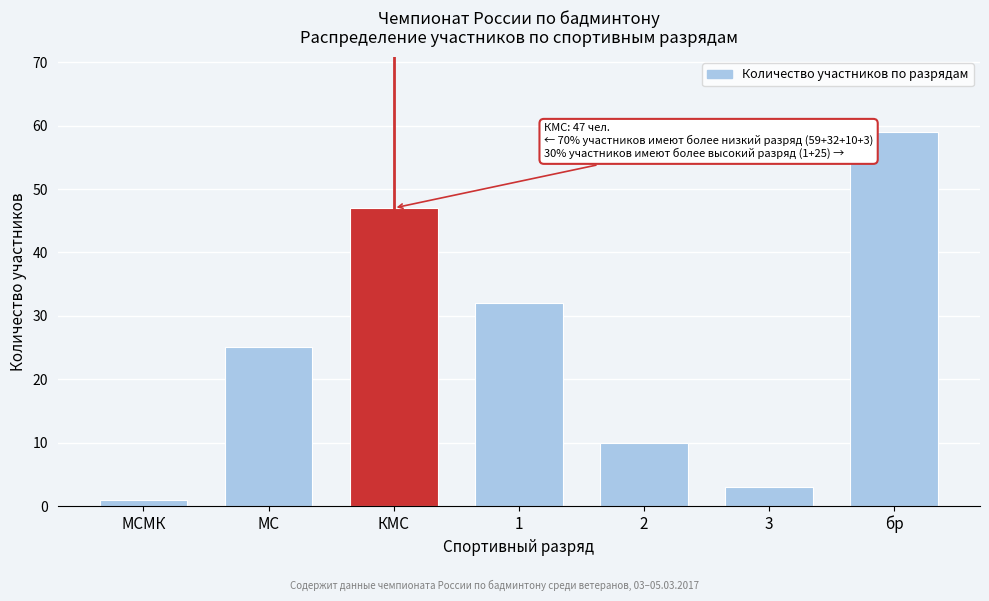

Reading right to left, extract all data points from this chart.

59	3	10	32	47	25	1